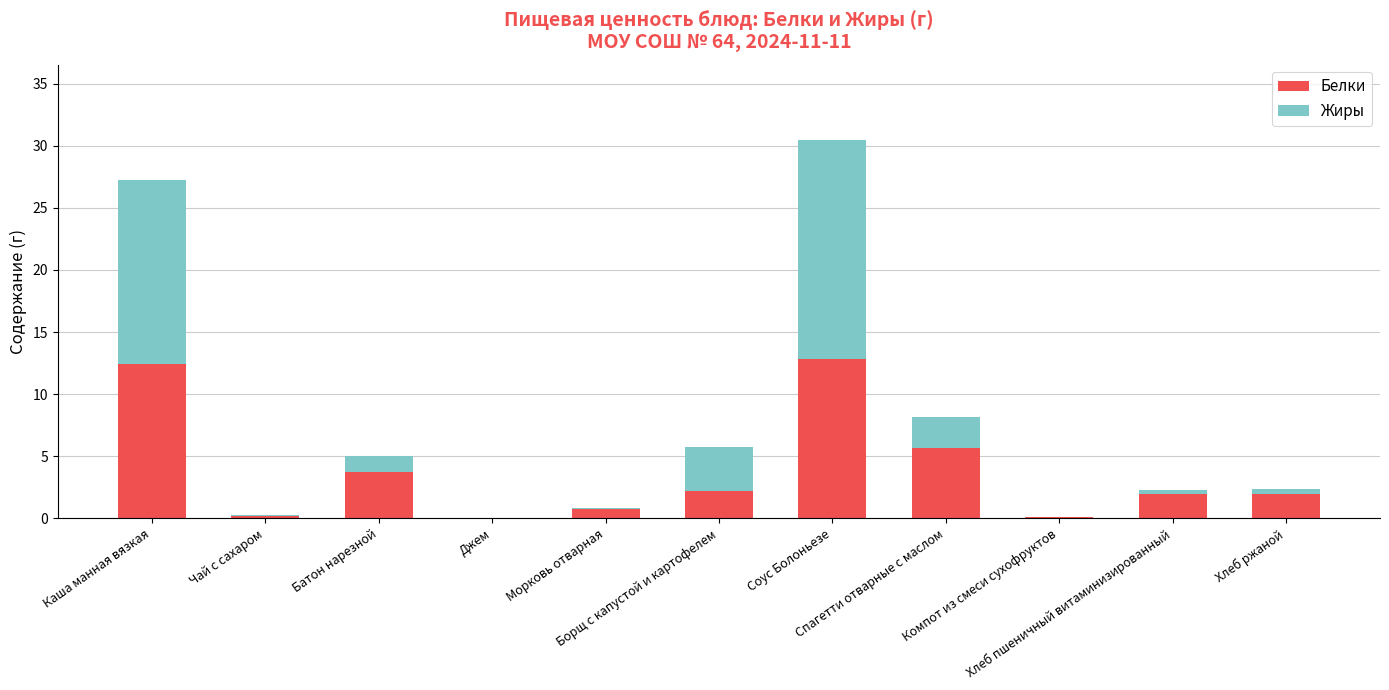

How many series are shown in this chart?

2